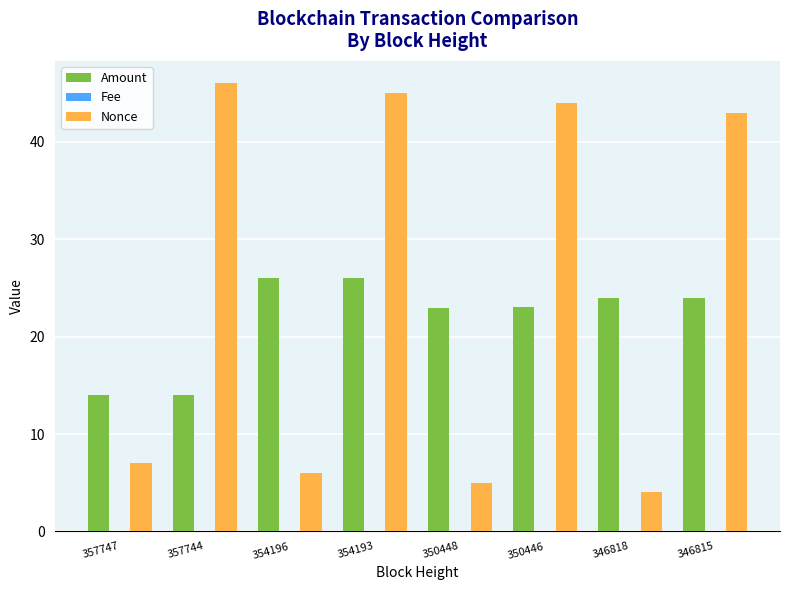

True or false: Nonce has a value of 3.0 at 354196.

False